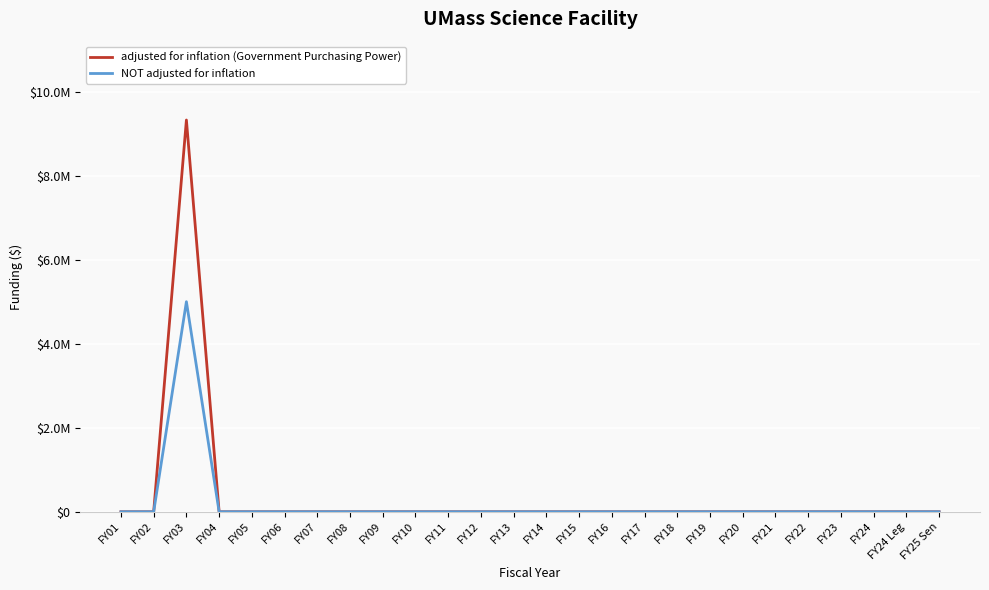

Where is adjusted for inflation (Government Purchasing Power) nearest to the value 4662089?

FY01